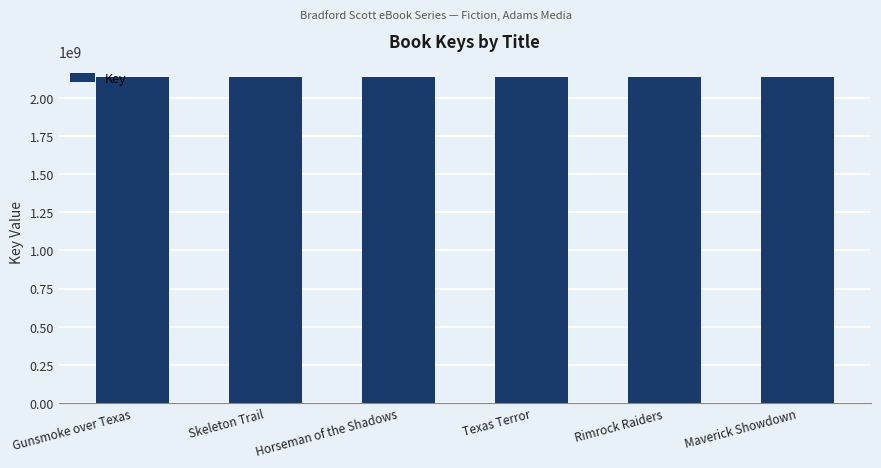

What is the value of the 3rd bar from the left?

2137698177